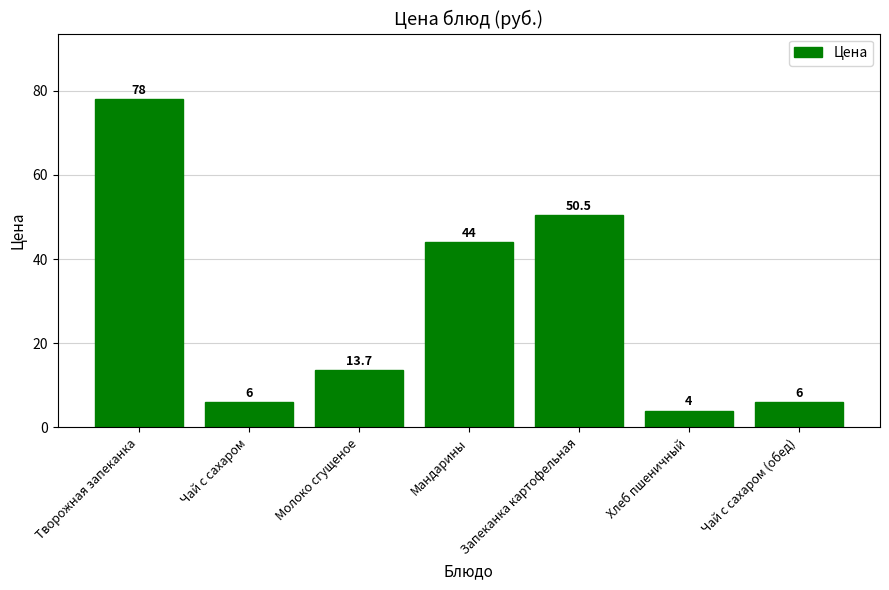

At which label does the data first exceed 13?

Творожная запеканка